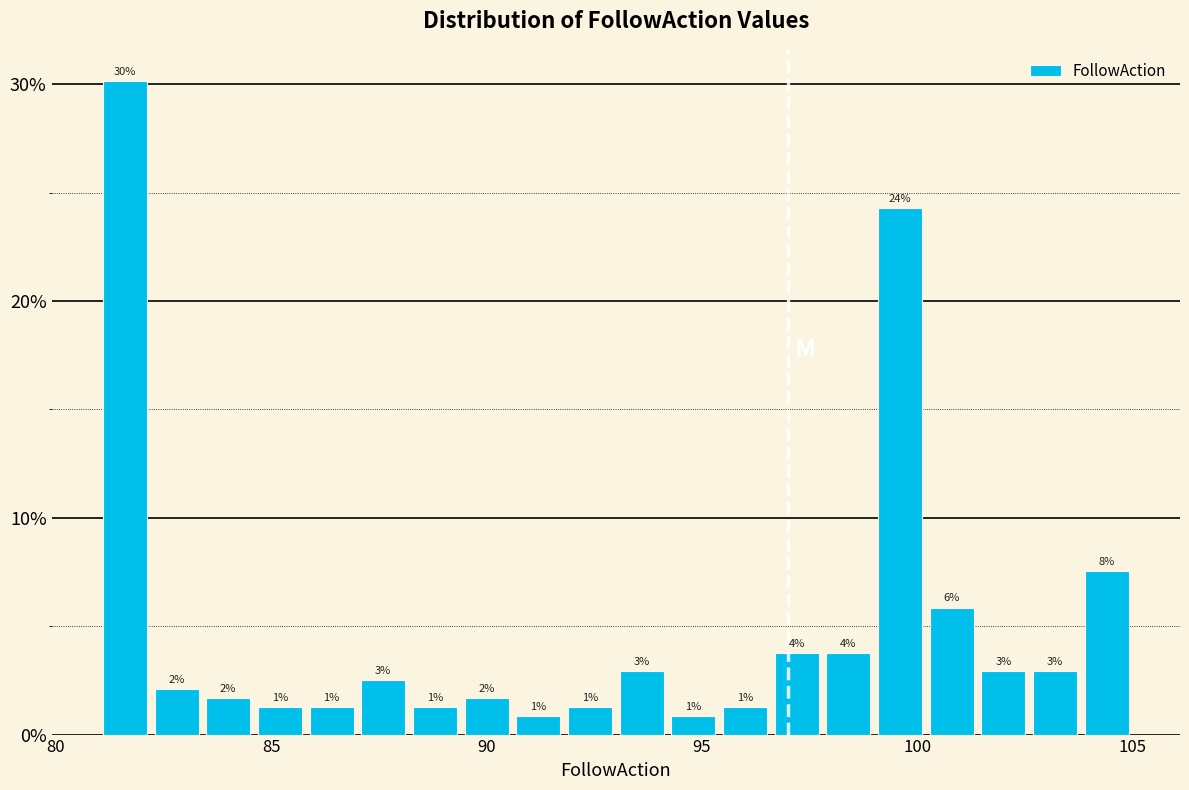

Around what value on the x-axis is the tallest bar? Give the approximate position of its centre, as read against the axis.

81.5